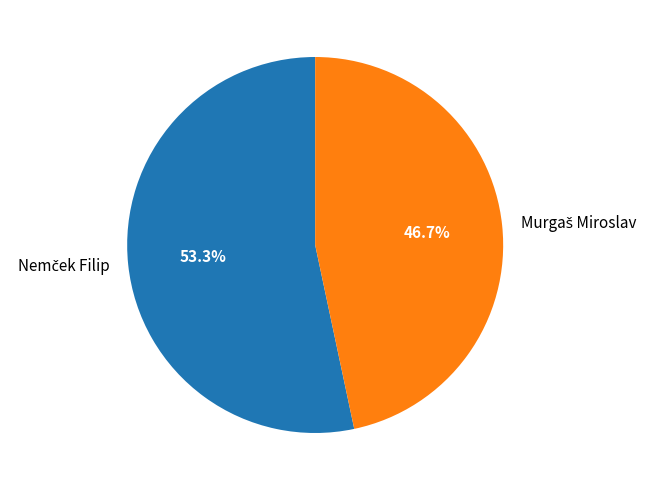

Is there a majority slice in this chart?

Yes